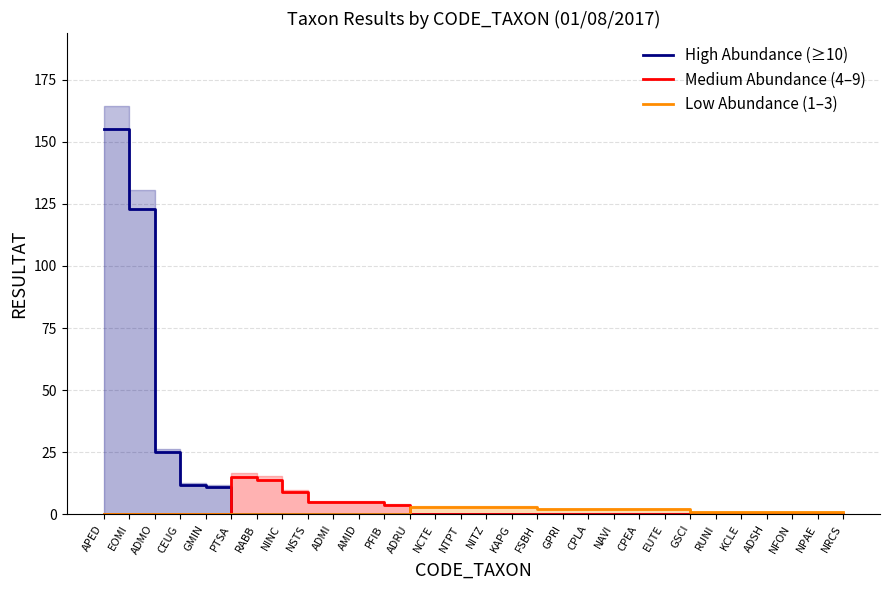

What is the label of the 19th point from the left?

GPRI